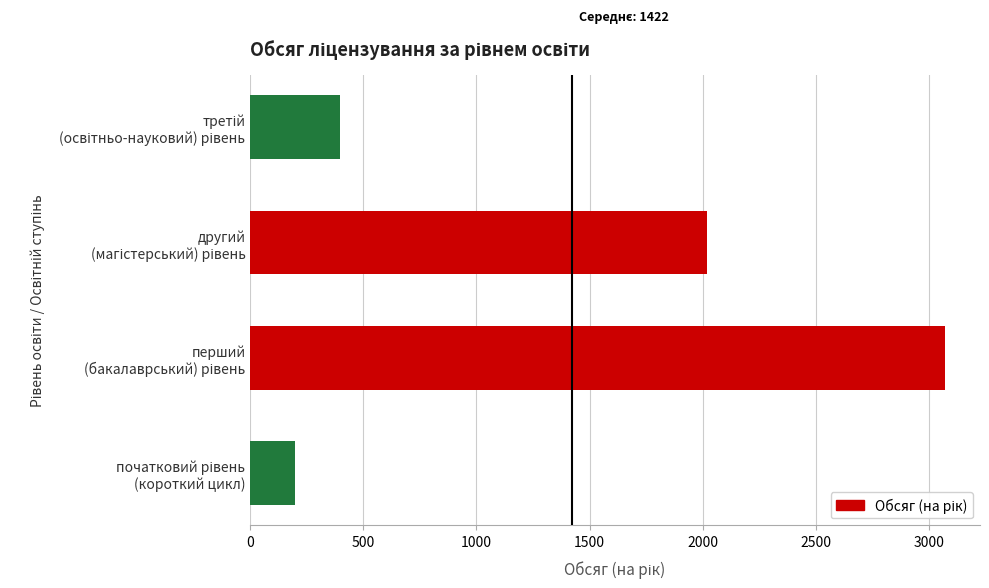

What is the maximum value shown in the chart?

3072